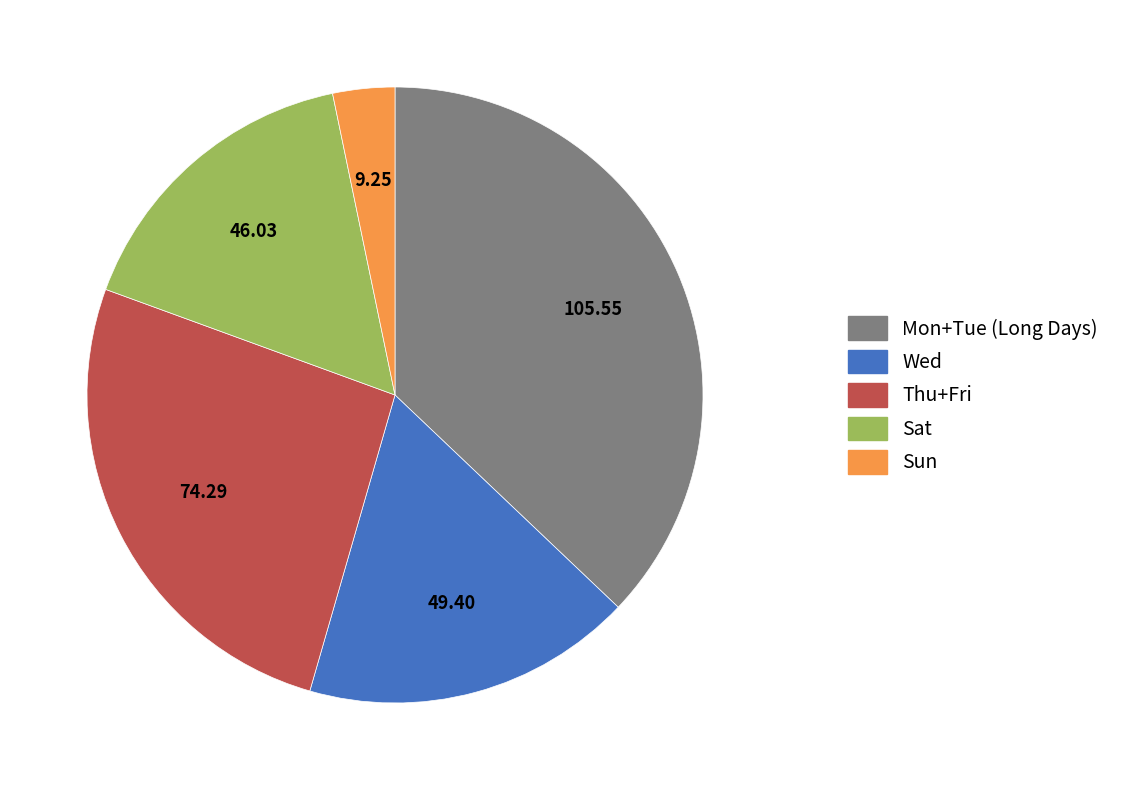

Is there any slice that represents more than half of the pie?

No